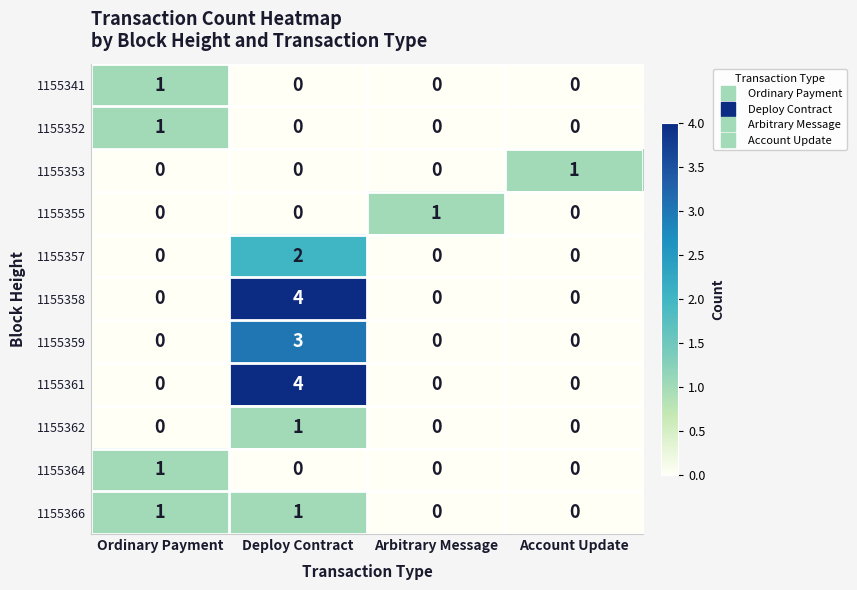

How many 1155353 values are between 0 and 1?

4